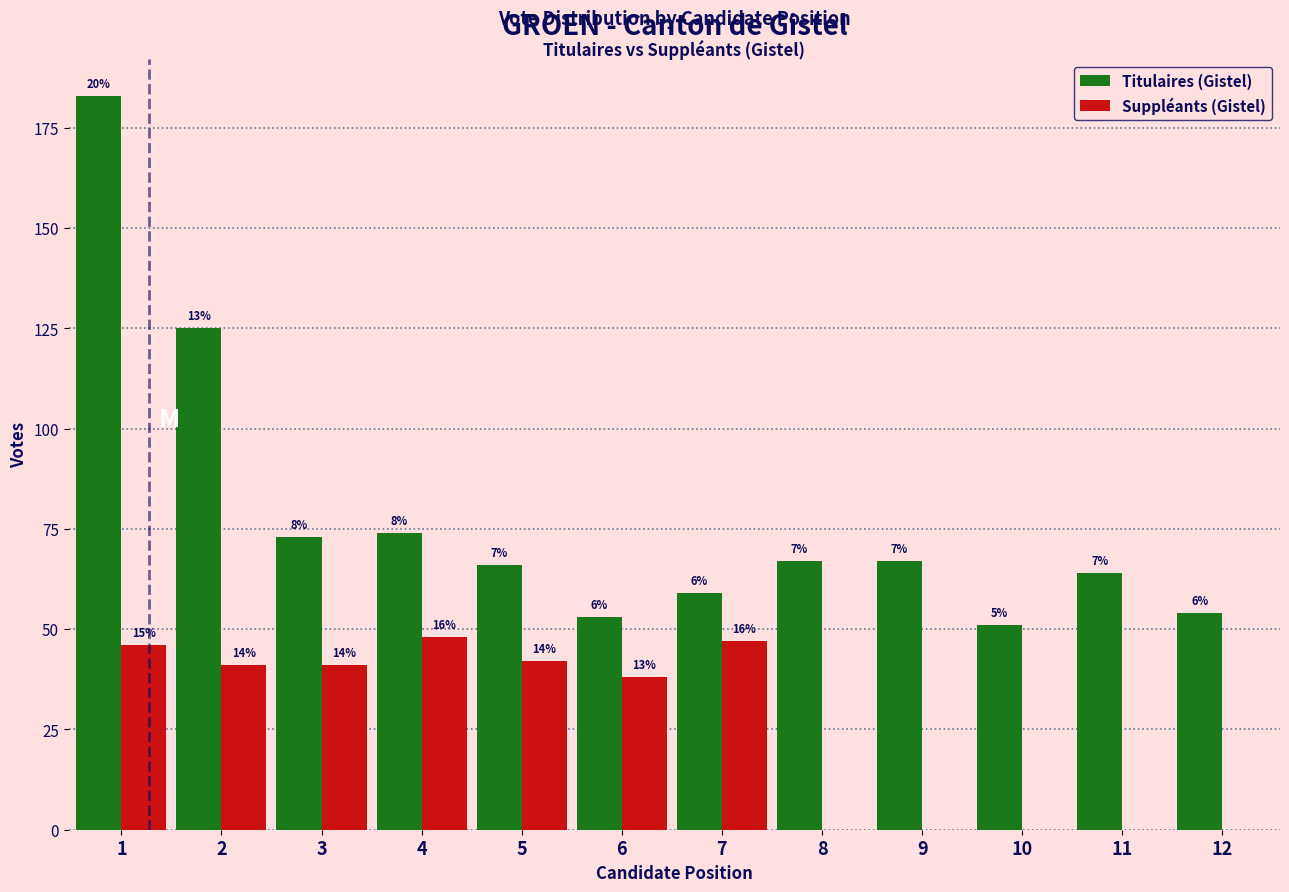

What are all the series names shown in the legend?

Titulaires (Gistel), Suppléants (Gistel)